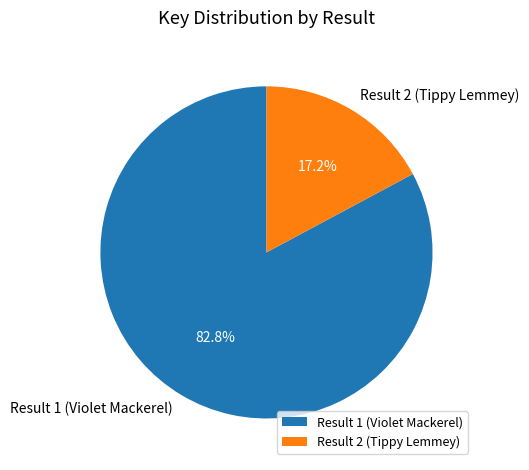

Between Result 1 (Violet Mackerel) and Result 2 (Tippy Lemmey), which is larger?

Result 1 (Violet Mackerel)